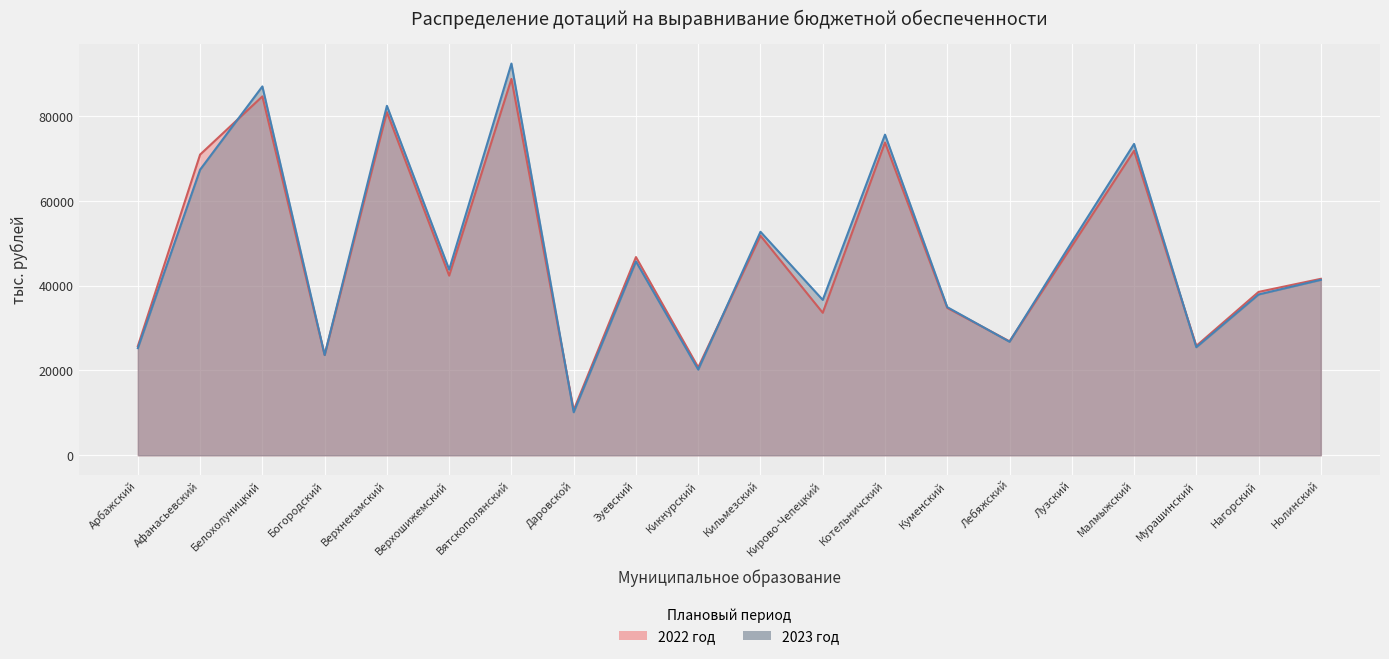

List the series in order of their peak value, highest first.

2023 год, 2022 год